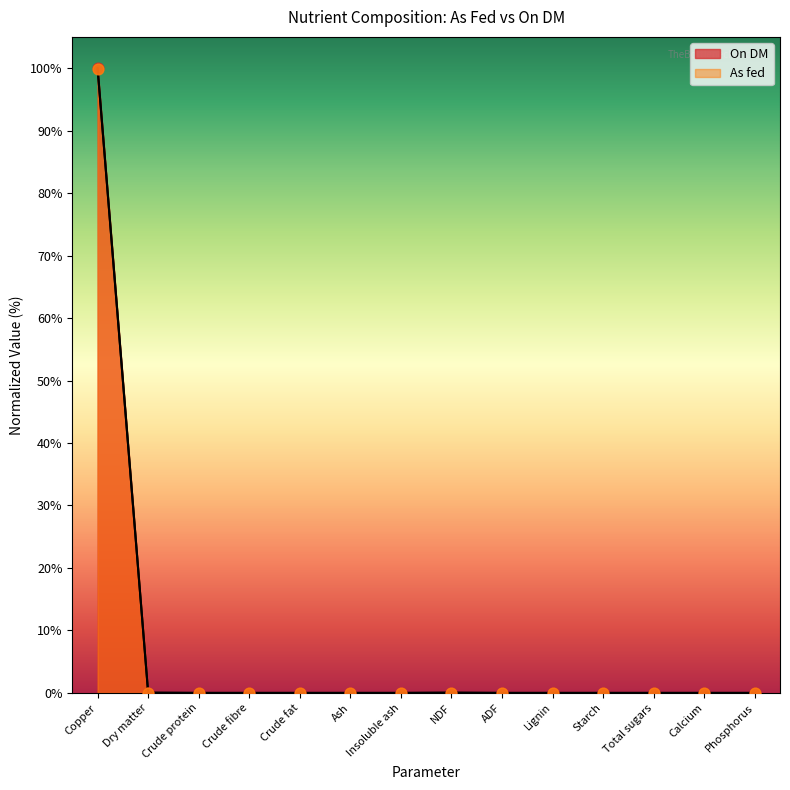

Which series reaches the maximum Y coordinate?

On DM